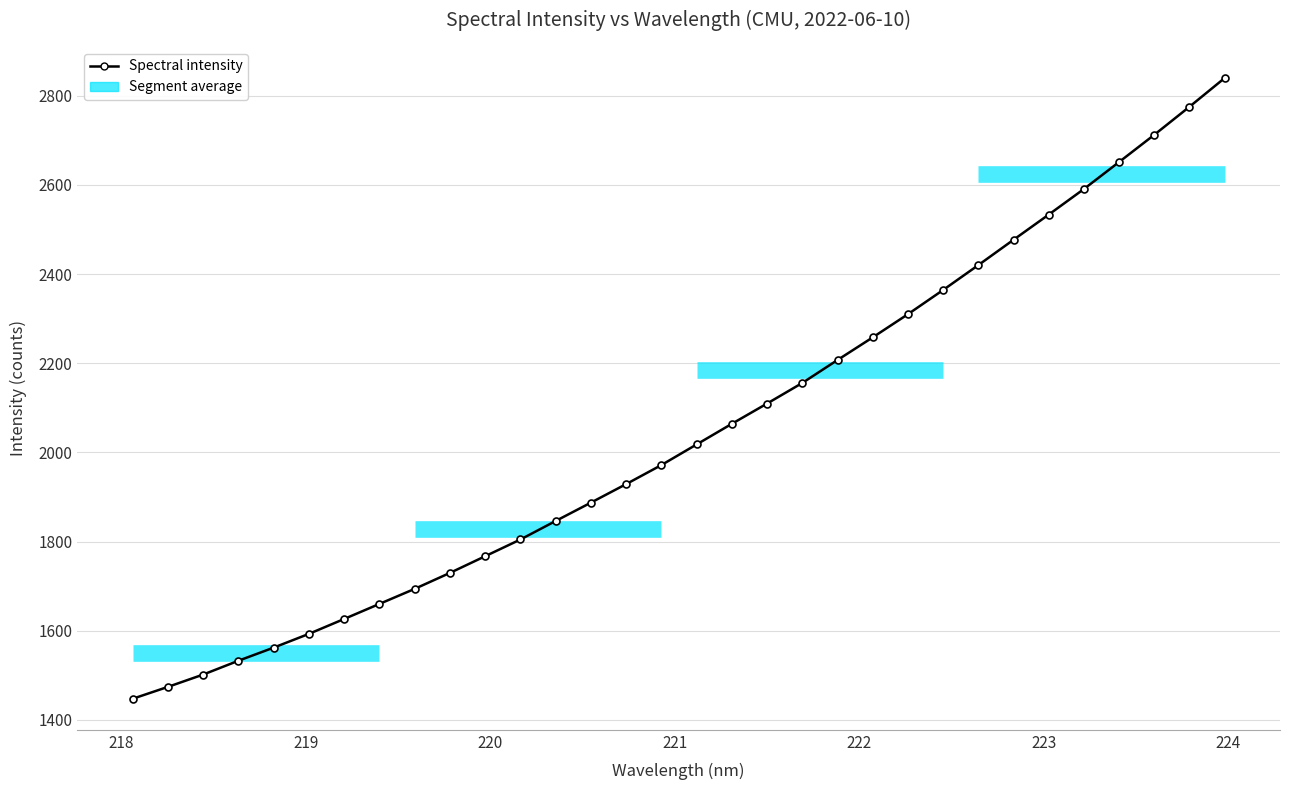

What is the smallest value displayed?

1447.1